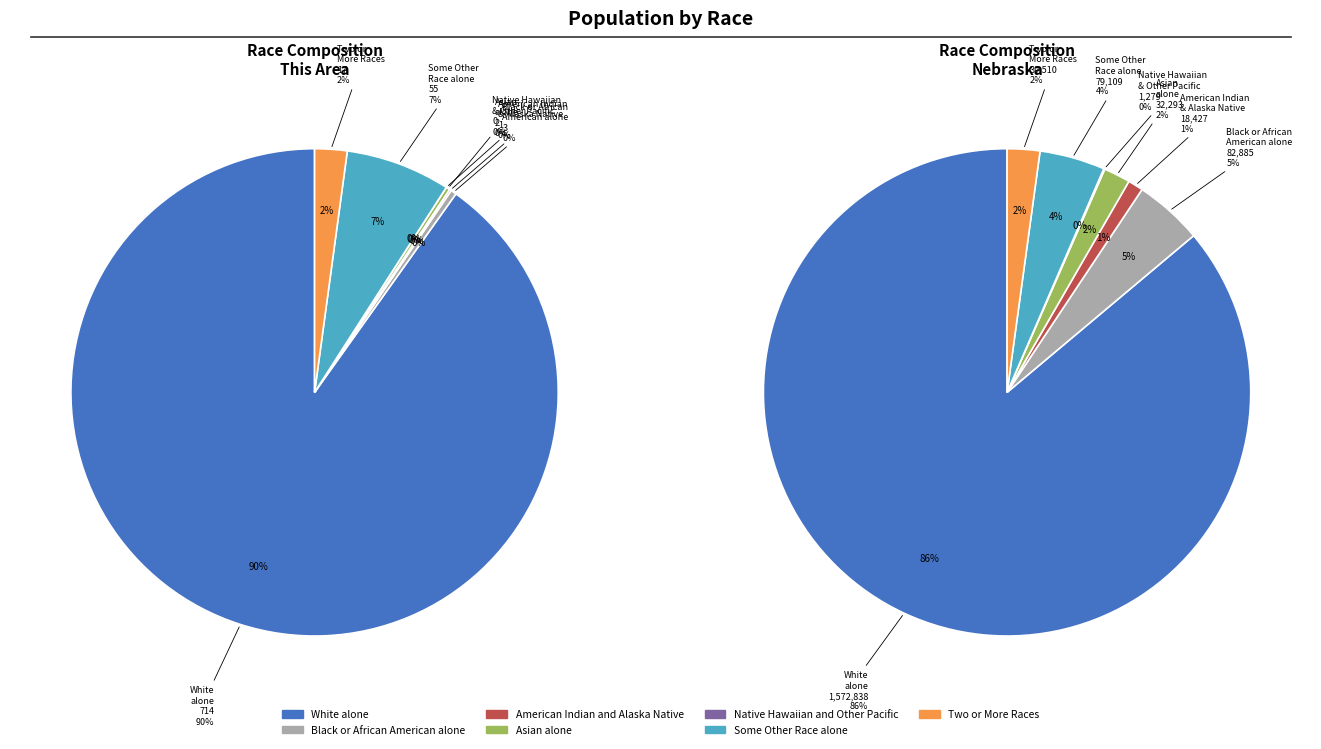

To the nearest percent, what is the difference between the largest and smallest slice percentages?

90%